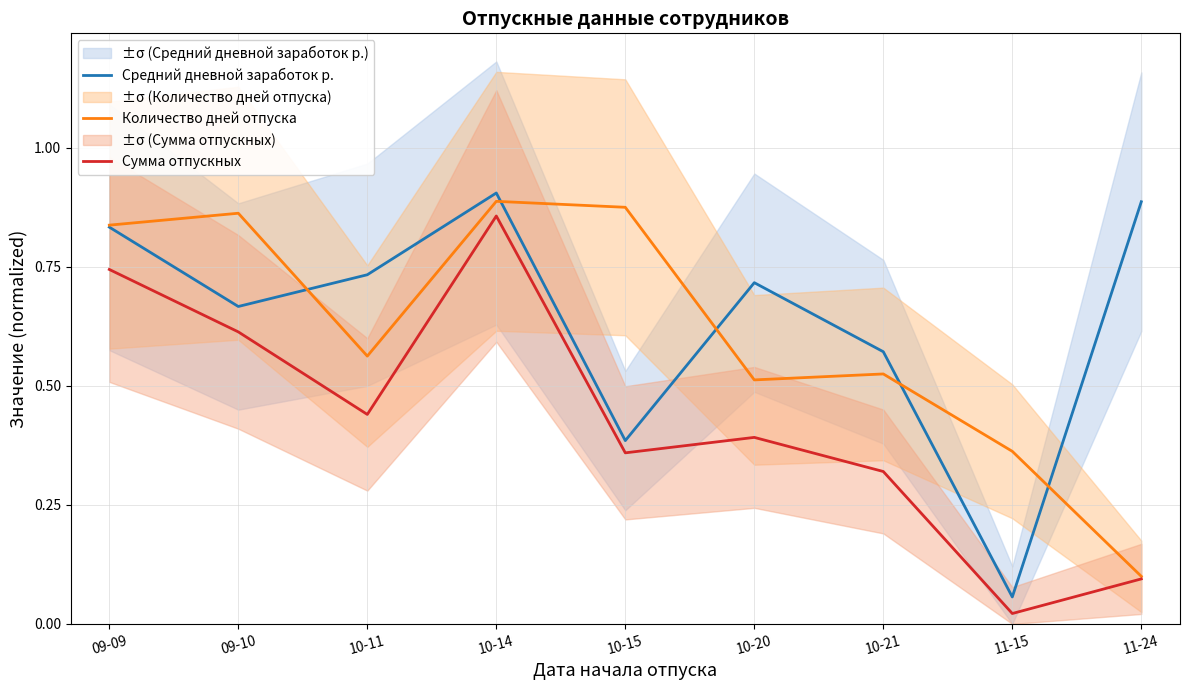

What is the label of the 6th point from the right?

10-14